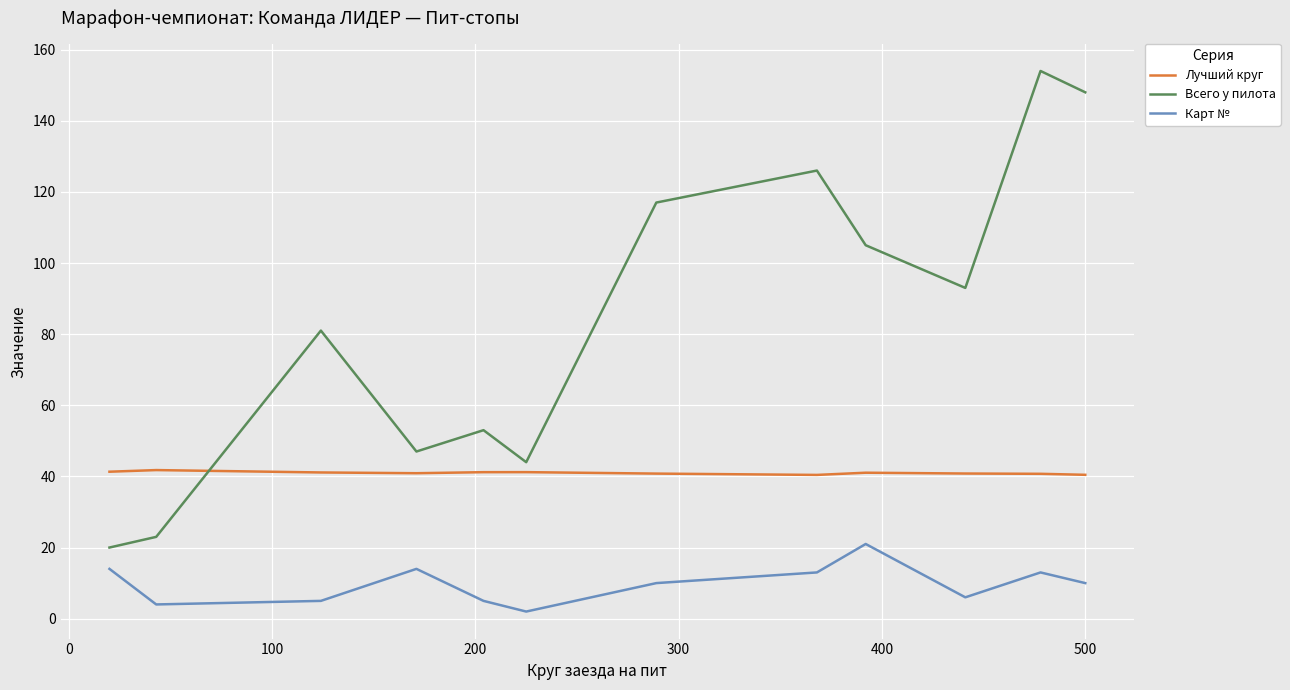

Which series has the largest total across all categories?

Всего у пилота